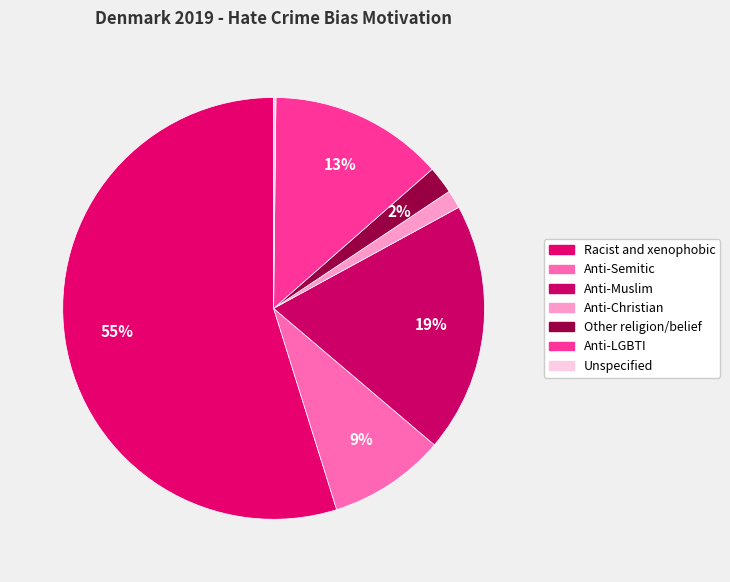

Is there any slice that represents more than half of the pie?

Yes